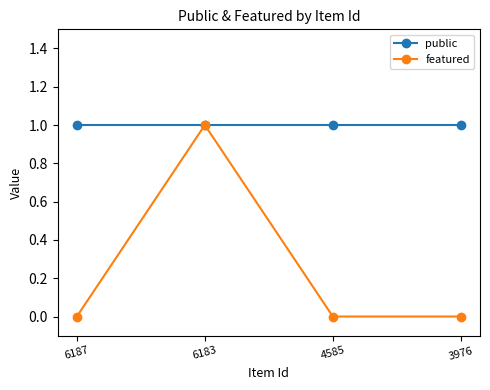

Which series changed the most between 6183 and 4585?

featured